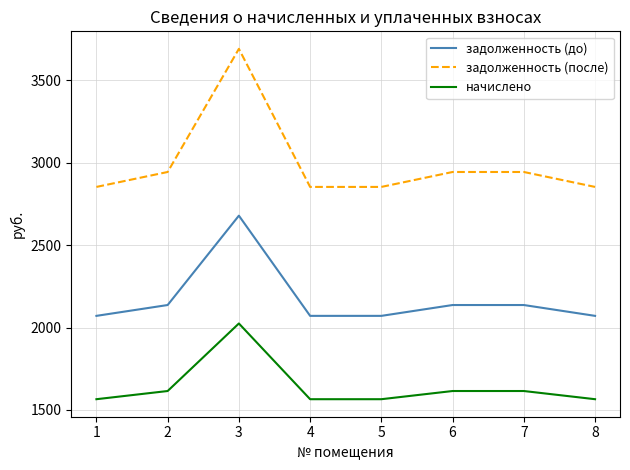

What is the difference between the maximum and minimum values in the задолженность (до) series?

608.1